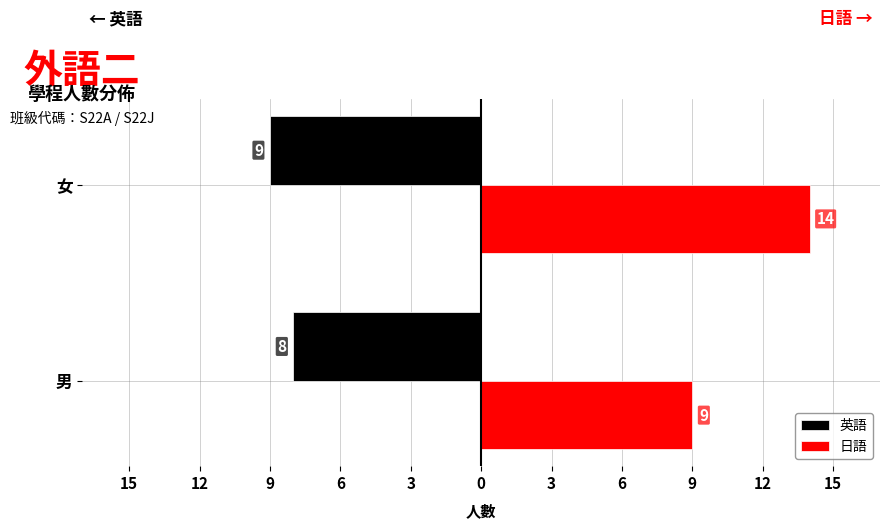

What is the minimum value for 日語?

9